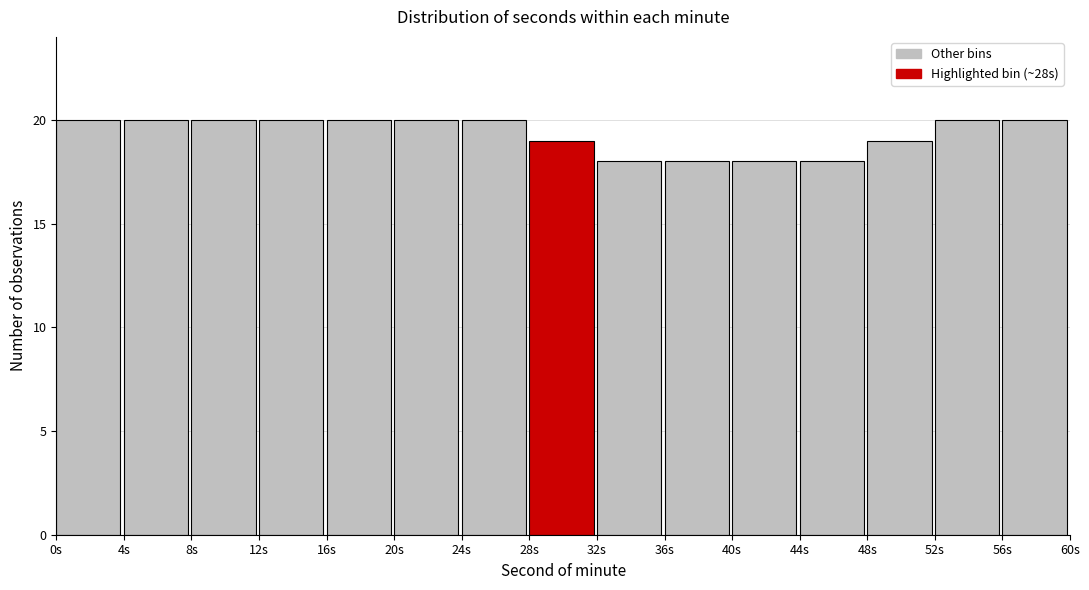

Reading left to right, transcribe this chart: for each bar, give the range it covers on the x-axis and its height. The values are not printed on the chart, so give them approximately, as read against the axis.

0 to 4: 20
4 to 8: 20
8 to 12: 20
12 to 16: 20
16 to 20: 20
20 to 24: 20
24 to 28: 20
28 to 32: 19
32 to 36: 18
36 to 40: 18
40 to 44: 18
44 to 48: 18
48 to 52: 19
52 to 56: 20
56 to 60: 20